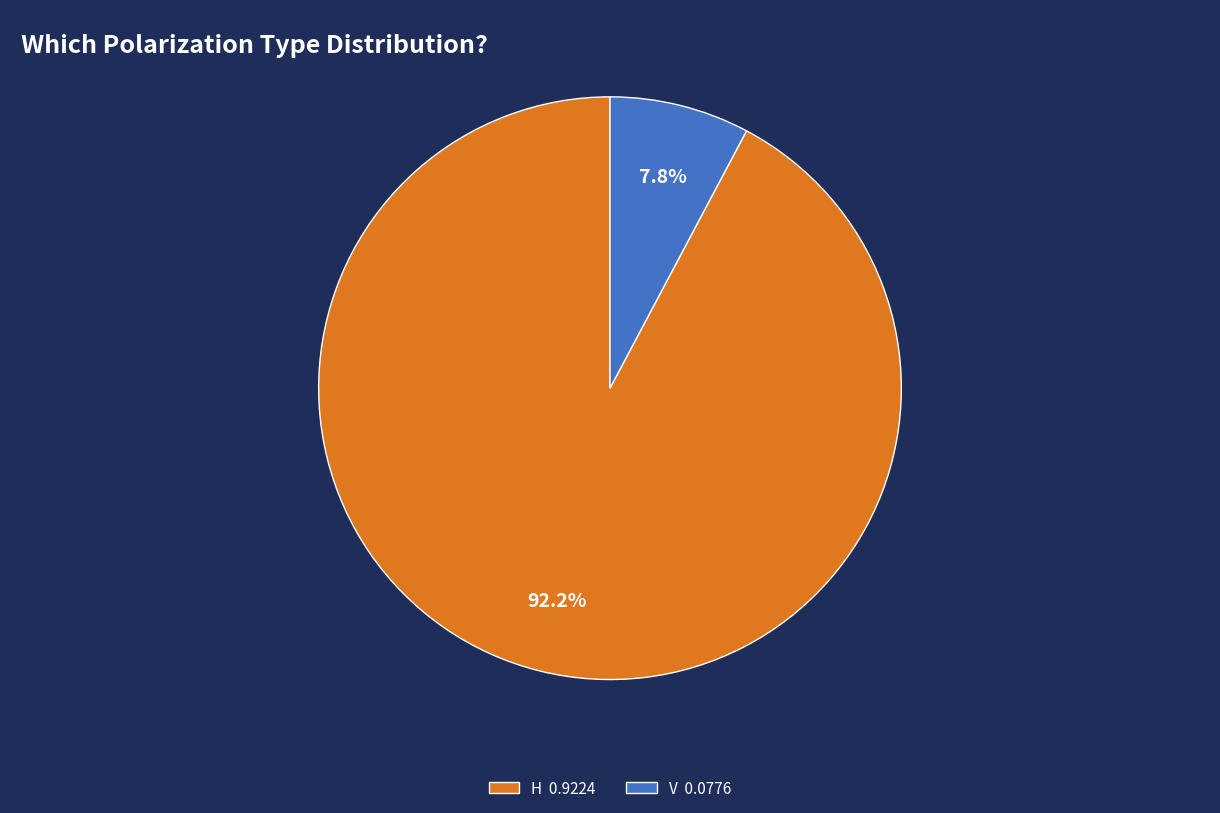

How much of the chart is everything except V?

92.2%